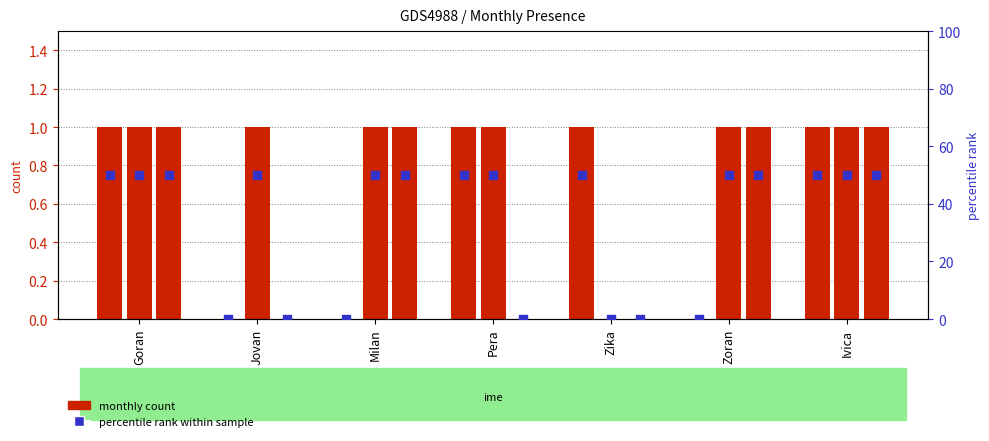

At which category is the sum across all series the highest?

Goran